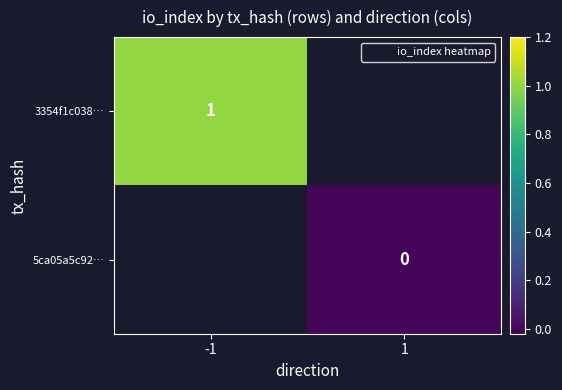

Is the value of 3354f1c038… at 1 greater than the value of 5ca05a5c92… at -1?

No